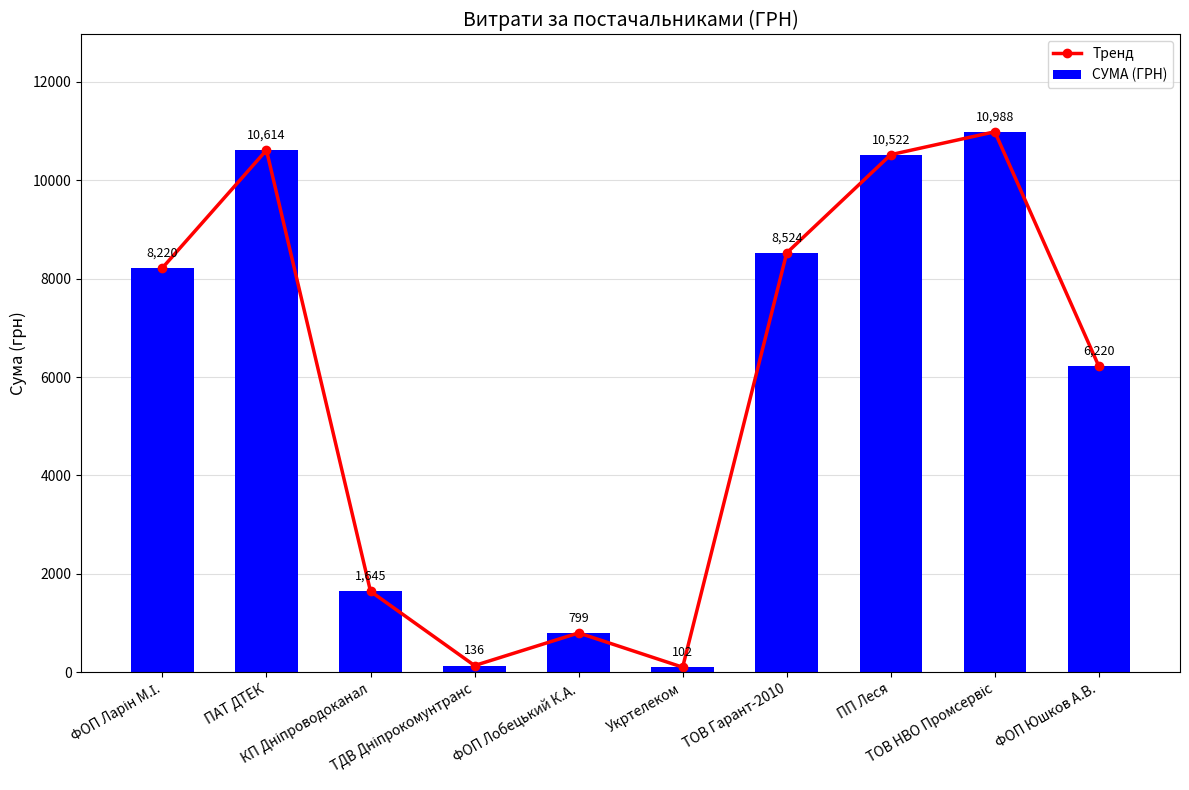

Reading left to right, what are all the values shown in this chart?

Тренд: ФОП Ларін М.І.=8220.2	ПАТ ДТЕК=10614.0	КП Дніпроводоканал=1645.1	ТДВ Дніпрокомунтранс=135.7	ФОП Лобецький К.А.=799.3	Укртелеком=102.0	ТОВ Гарант-2010=8523.6	ПП Леся=10522.0	ТОВ НВО Промсервіс=10987.6	ФОП Юшков А.В.=6220.0
СУМА (ГРН): ФОП Ларін М.І.=8220.2	ПАТ ДТЕК=10614.0	КП Дніпроводоканал=1645.1	ТДВ Дніпрокомунтранс=135.7	ФОП Лобецький К.А.=799.3	Укртелеком=102.0	ТОВ Гарант-2010=8523.6	ПП Леся=10522.0	ТОВ НВО Промсервіс=10987.6	ФОП Юшков А.В.=6220.0